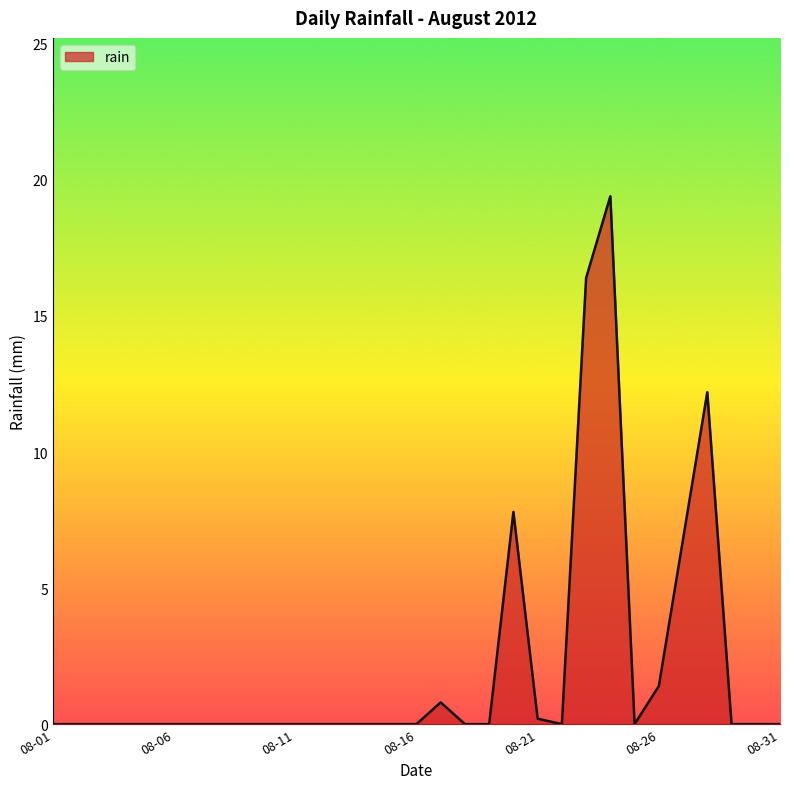

What is the greatest value displayed?

19.4